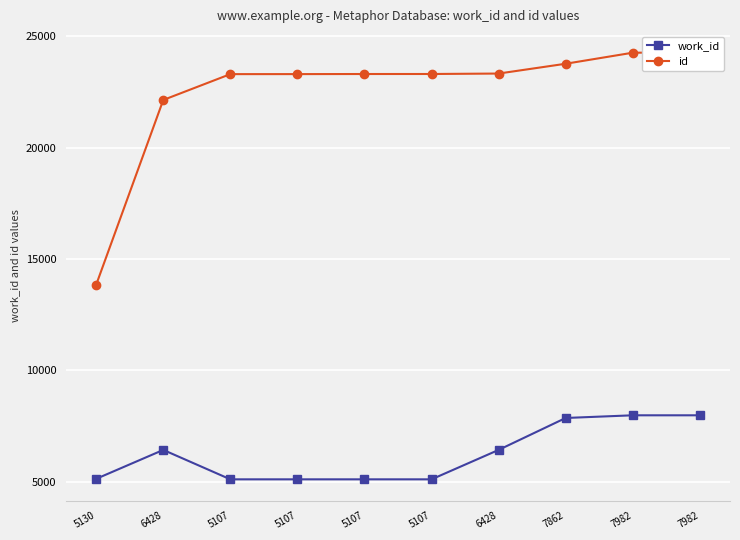

Reading left to right, extract all data points from this chart.

work_id: 5130=5130	6428=6428	5107=5107	5107=5107	5107=5107	5107=5107	6428=6428	7862=7862	7982=7982	7982=7982
id: 5130=13847	6428=22140	5107=23300	5107=23301	5107=23305	5107=23306	6428=23326	7862=23766	7982=24262	7982=24273